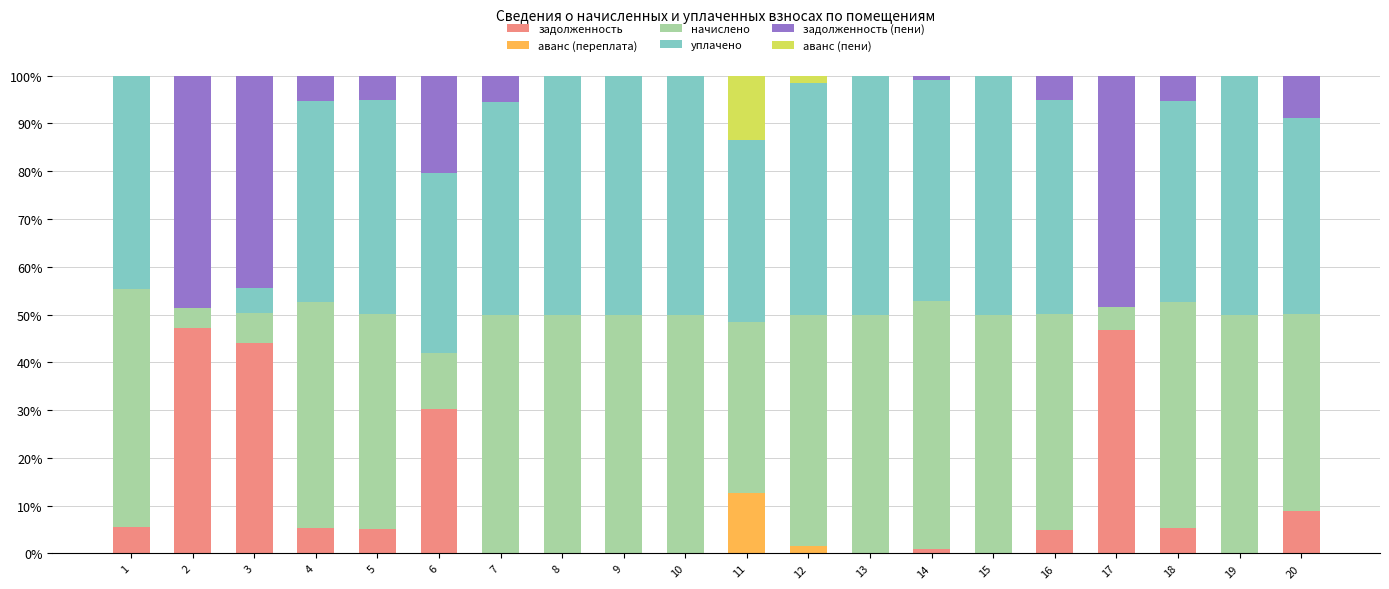

What is the total value across all series at 10?

100.0